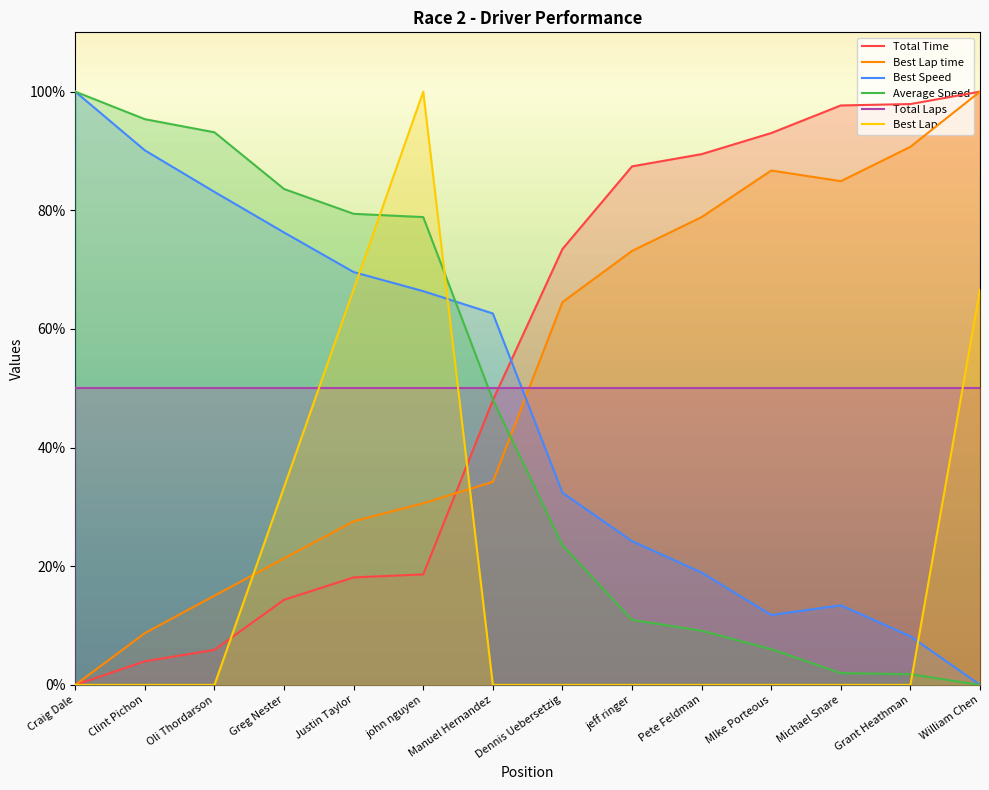

How many values in Best Speed are above zero?

13